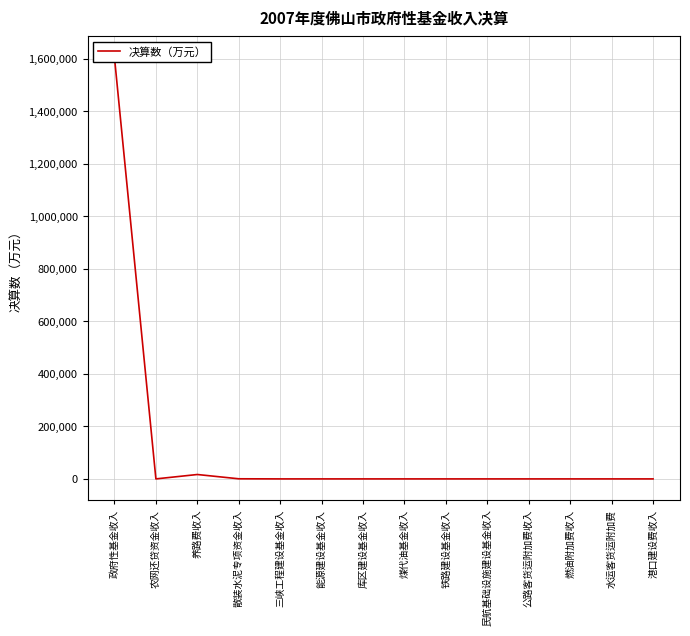

How many positive values are there?

4